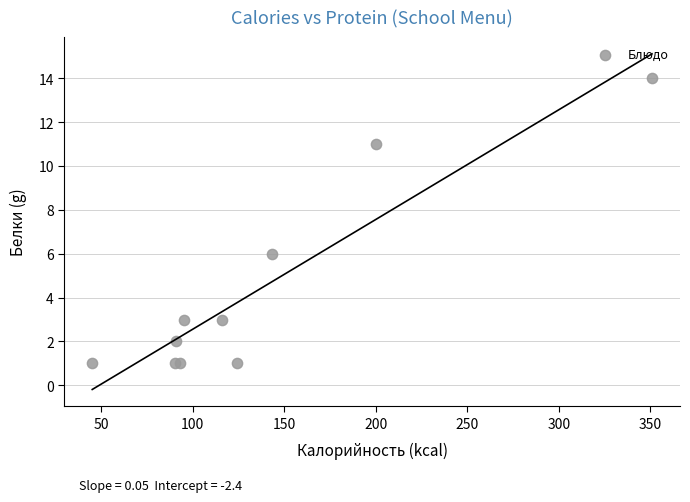

What Y value in the scatter plot is closest to 7?

6